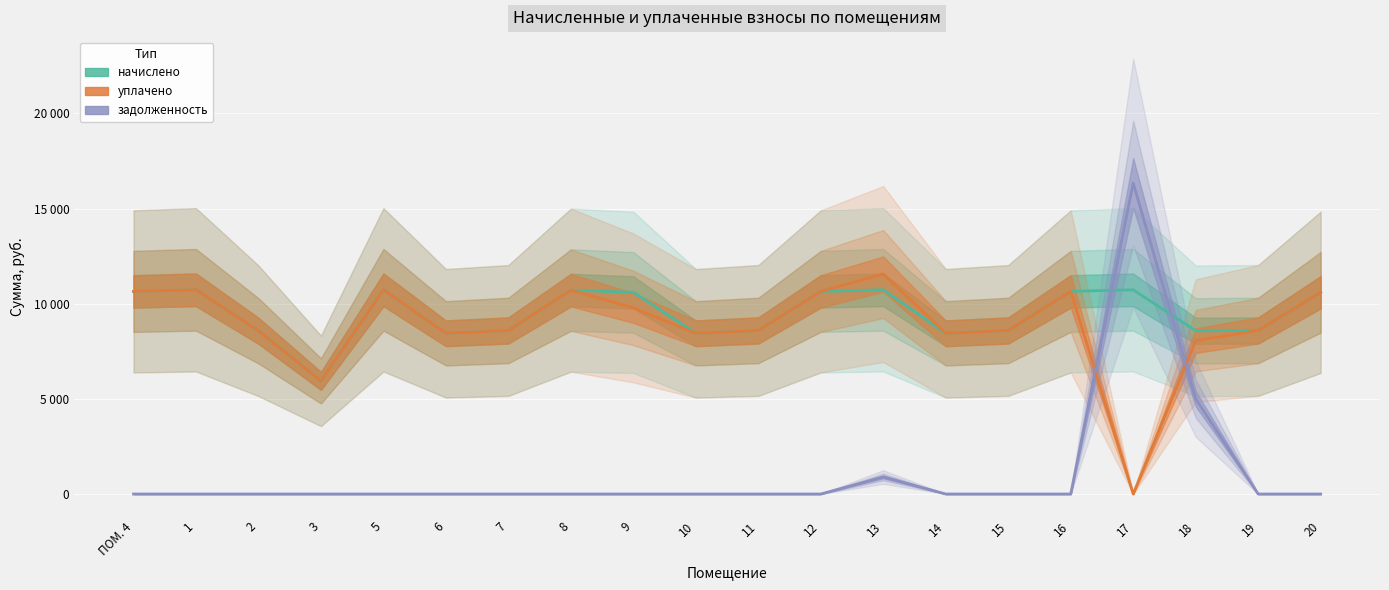

At which label is уплачено closest to 5780?

3